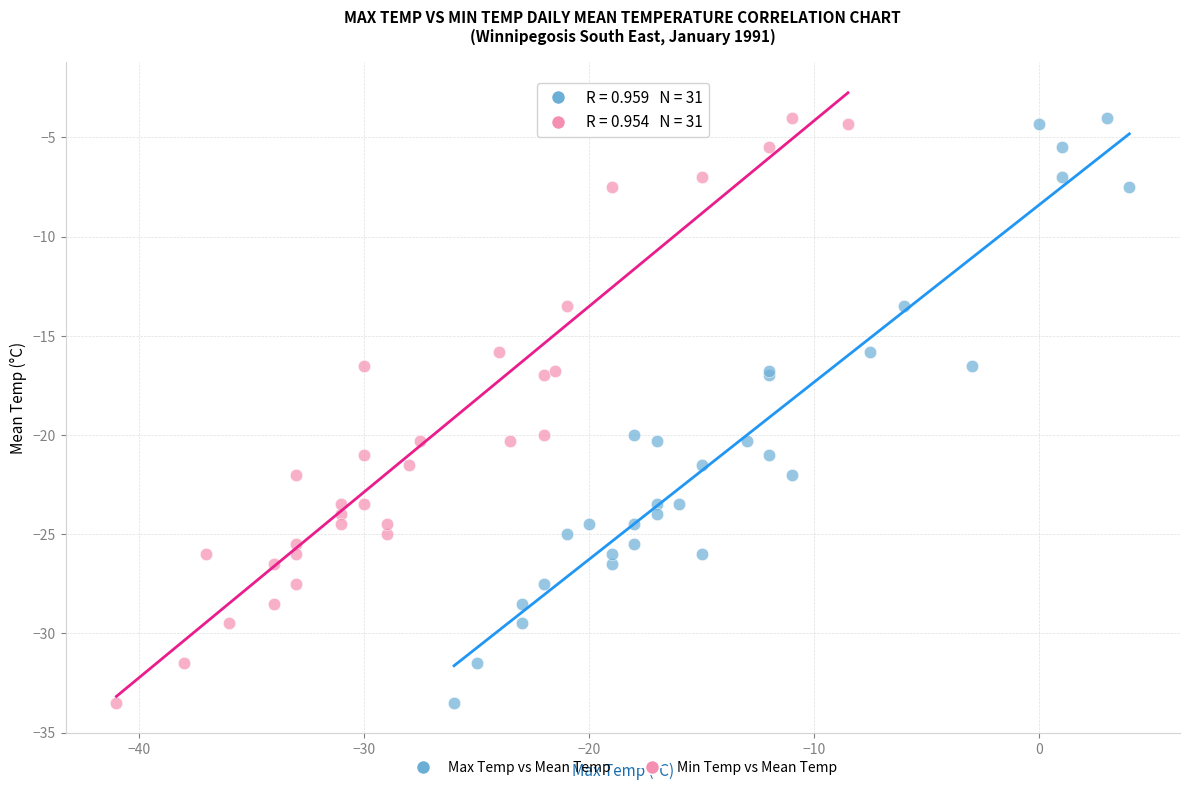

What are all the series names shown in the legend?

Max Temp vs Mean Temp, Min Temp vs Mean Temp